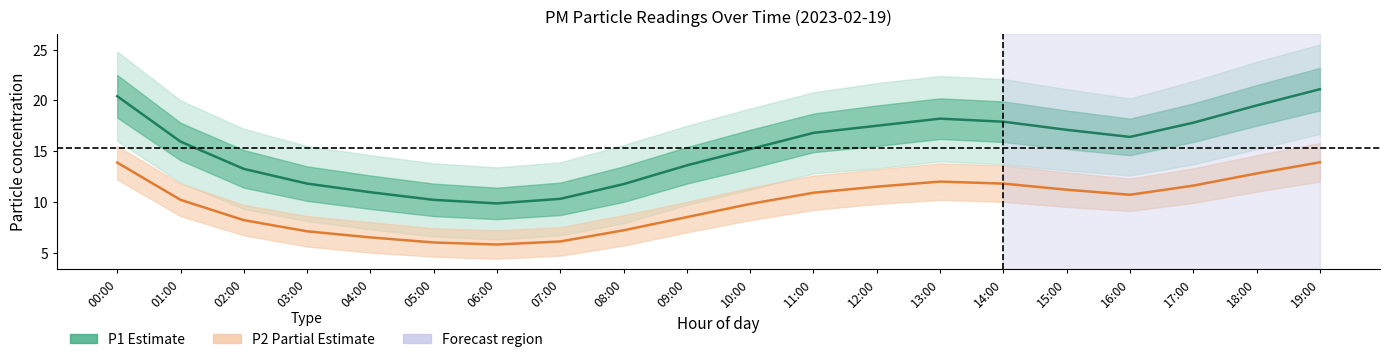

Which has a higher value, 03:00 or 07:00?

03:00